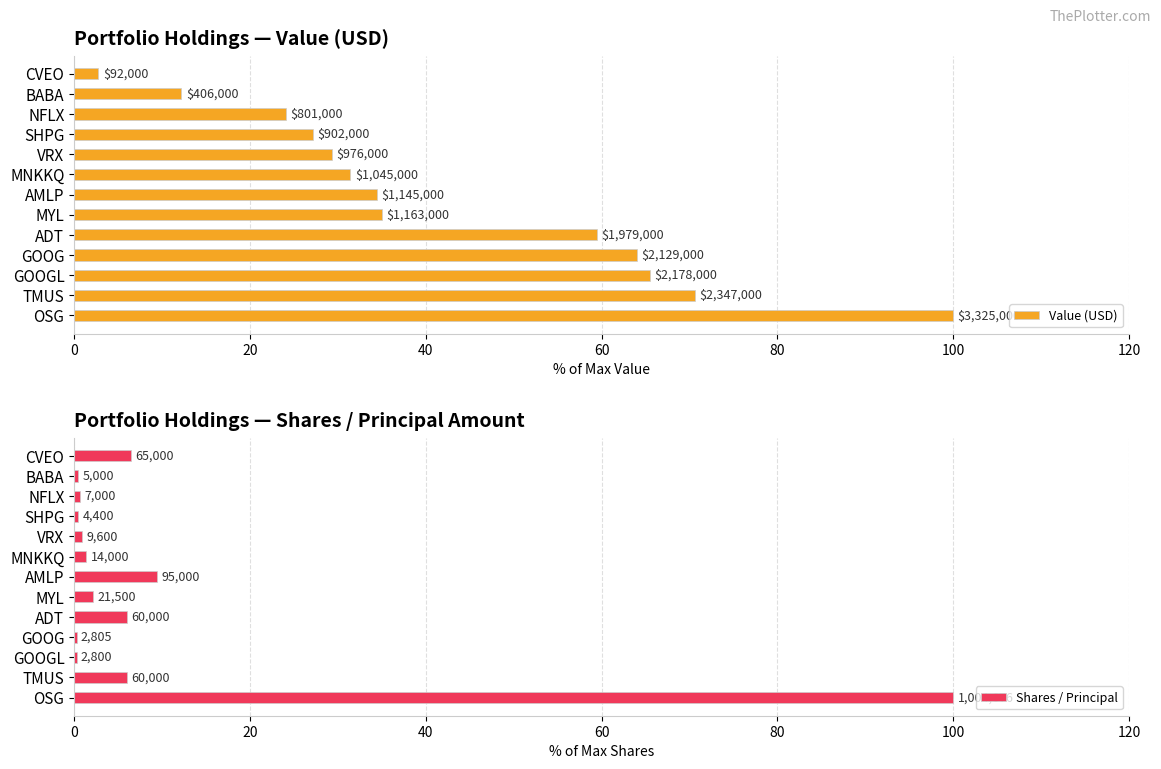

List the series in order of their peak value, highest first.

Value (USD), Shares / Principal